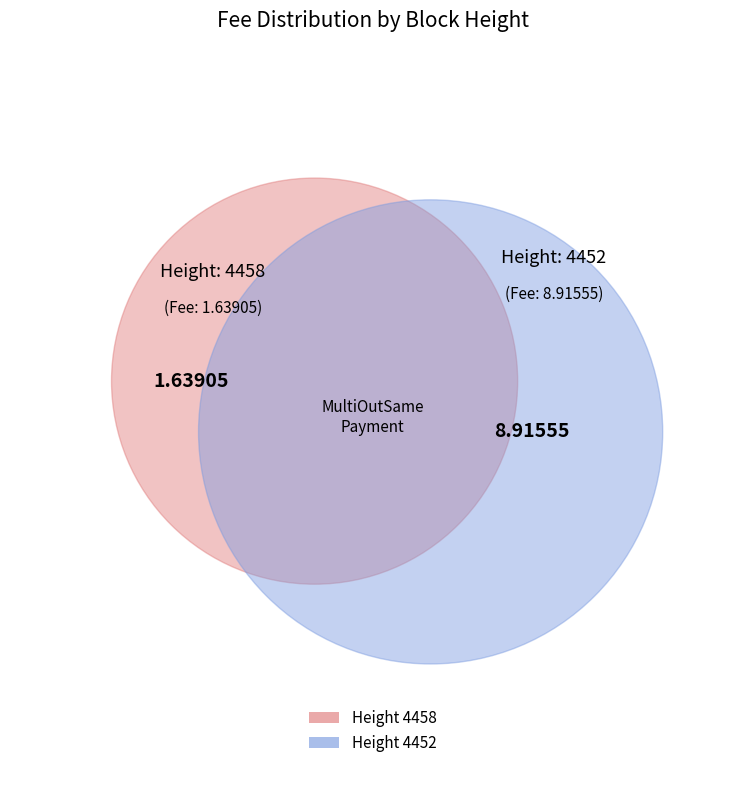

What is the ratio of the value at 4458 to the value at 4452?

0.2